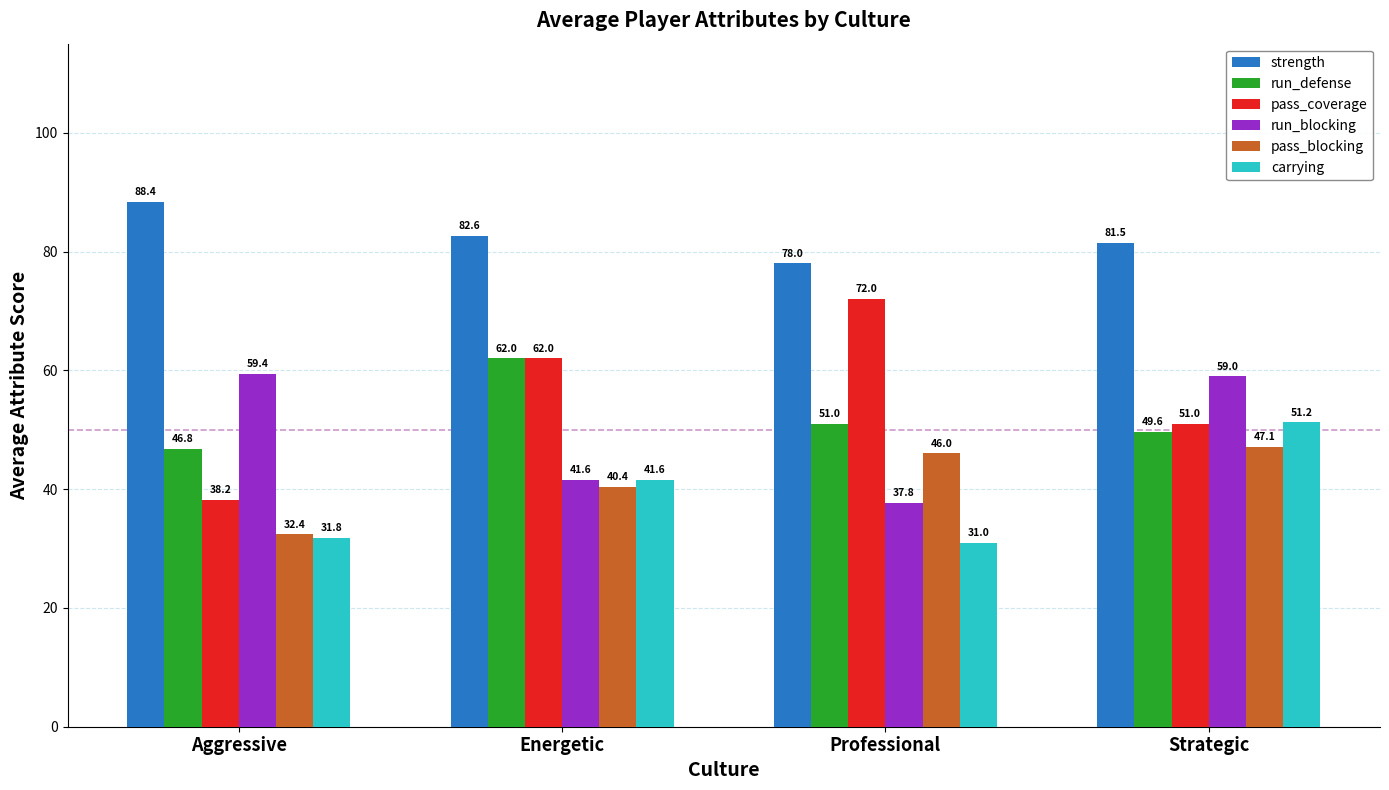

What is the greatest value displayed?

88.4